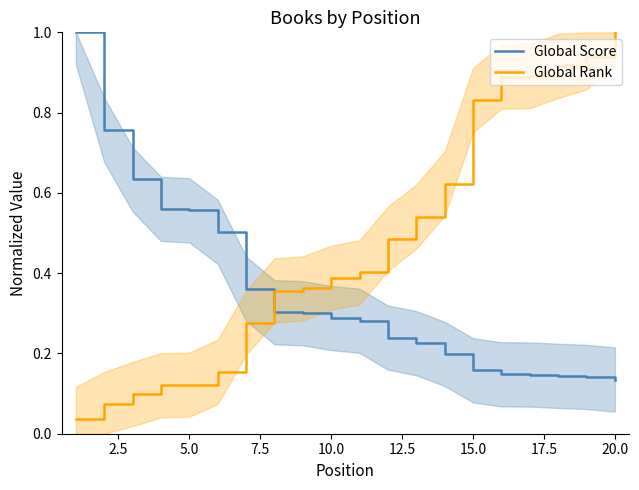

At how many categories does at least one series exceed 0?

20